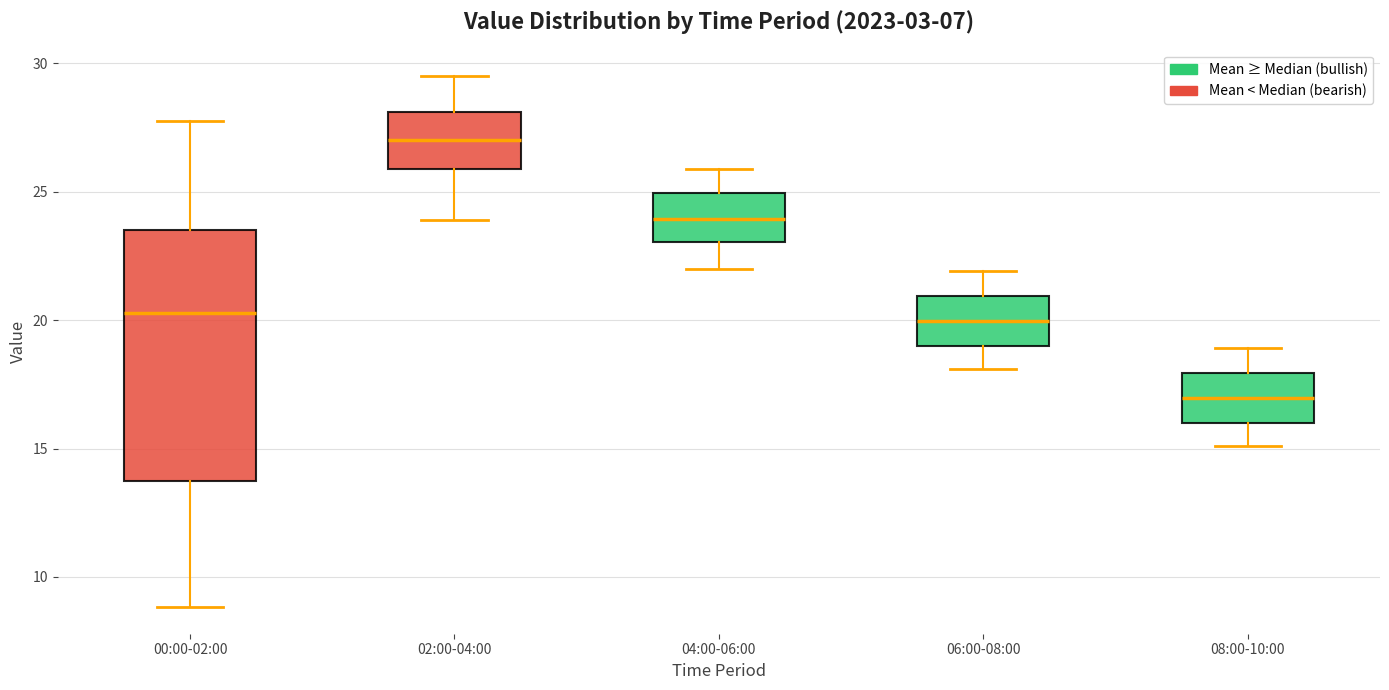

Which box's median line is the lowest?

08:00-10:00